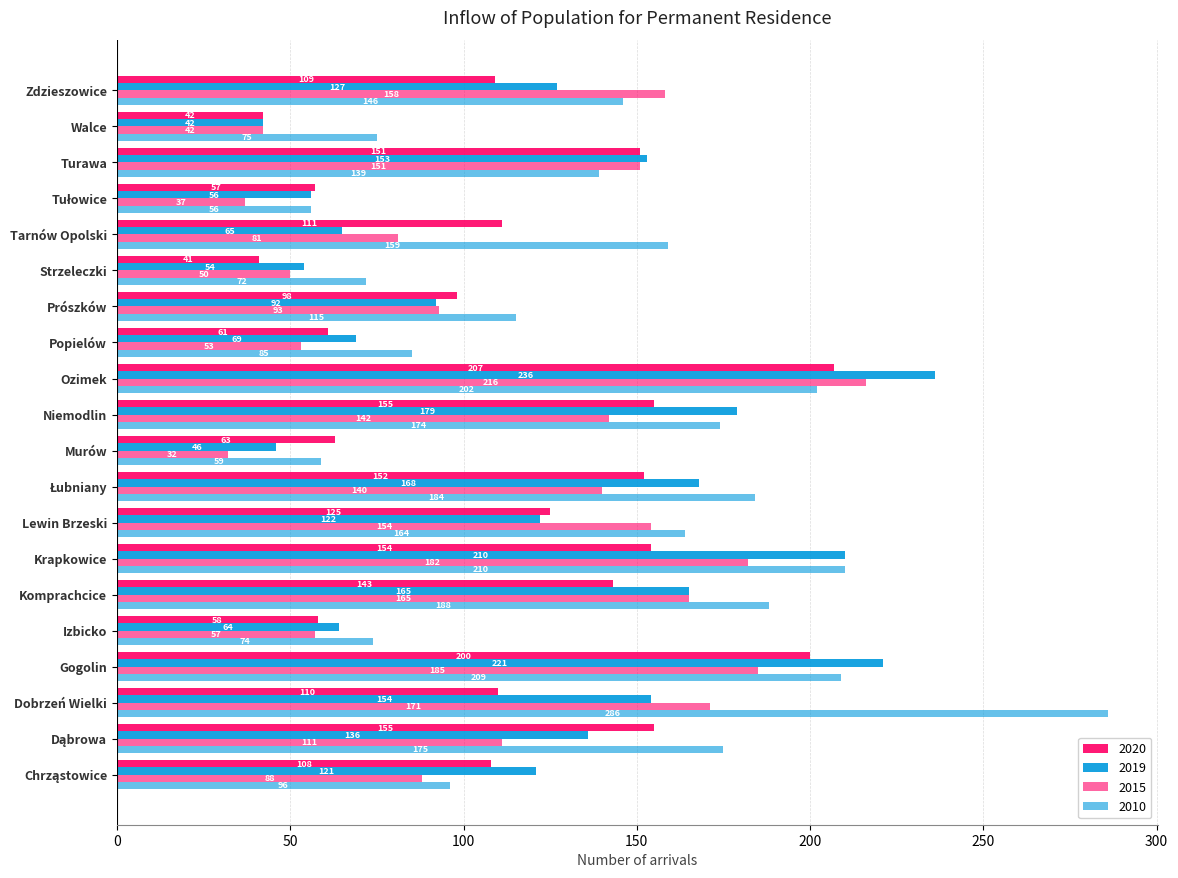

How many series are shown in this chart?

4